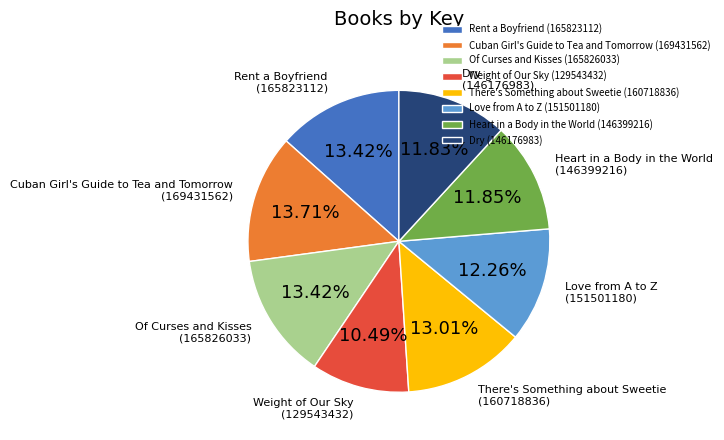

What is the smallest slice in the pie chart?

Weight of Our Sky